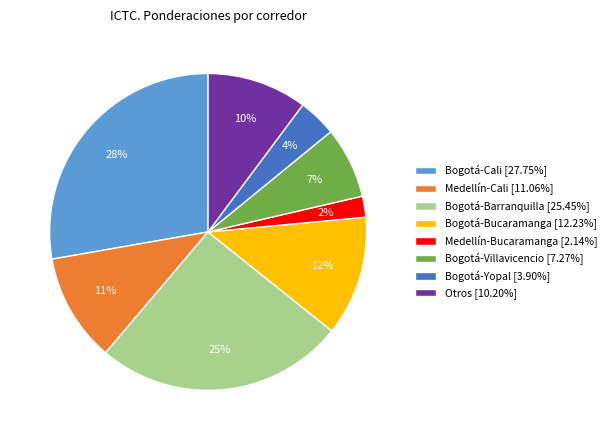

What percentage is the Otros slice, to the nearest percent?

10%